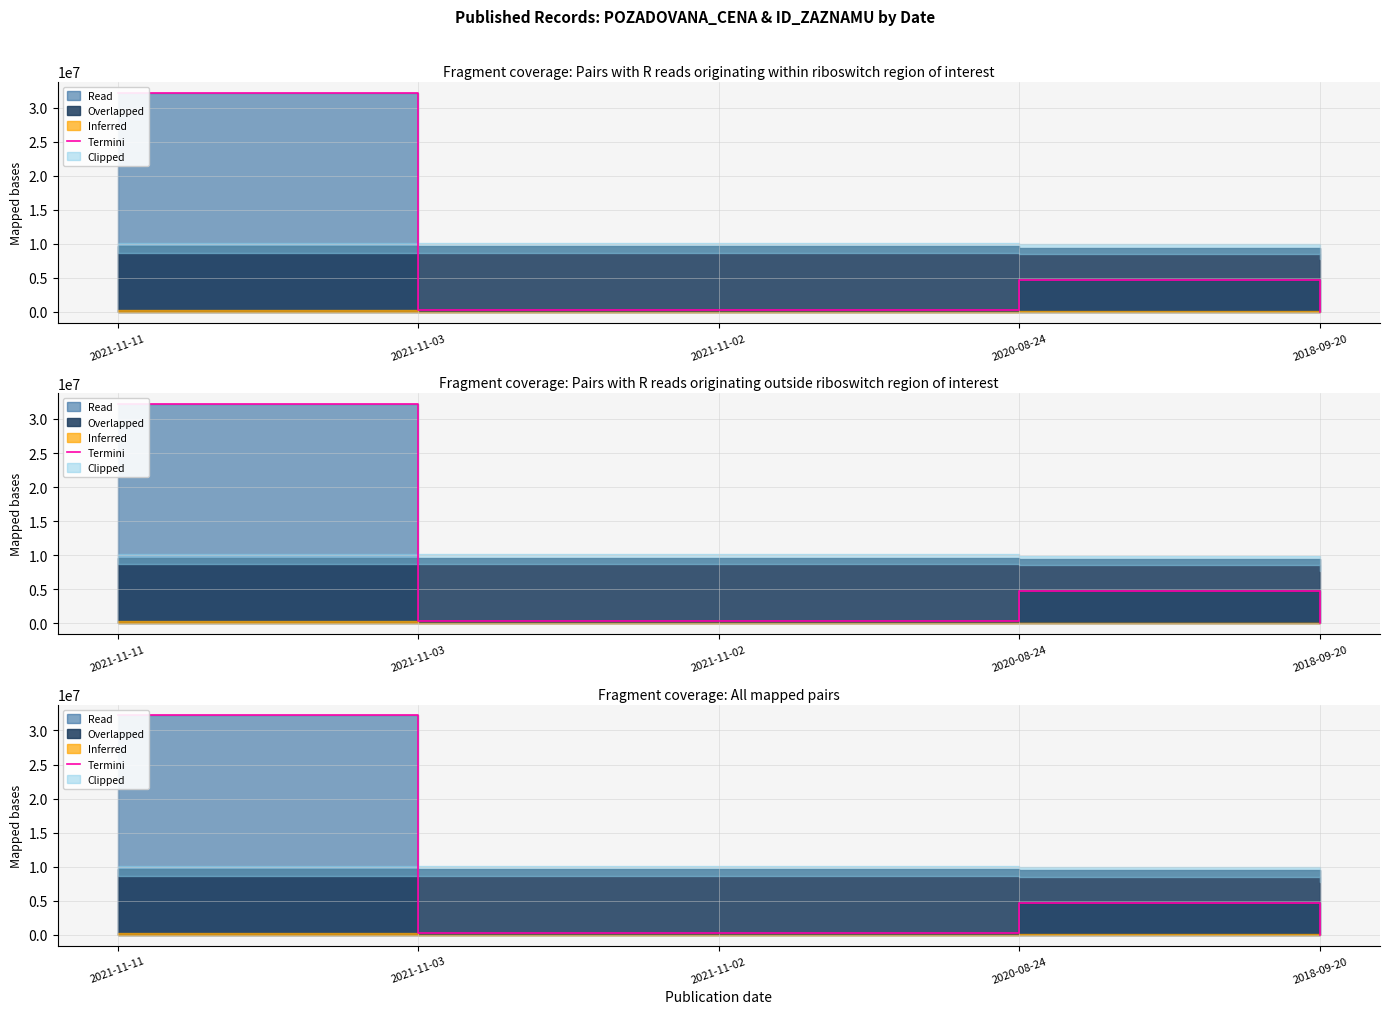

True or false: the data shows 8000 at 2018-09-20.

True